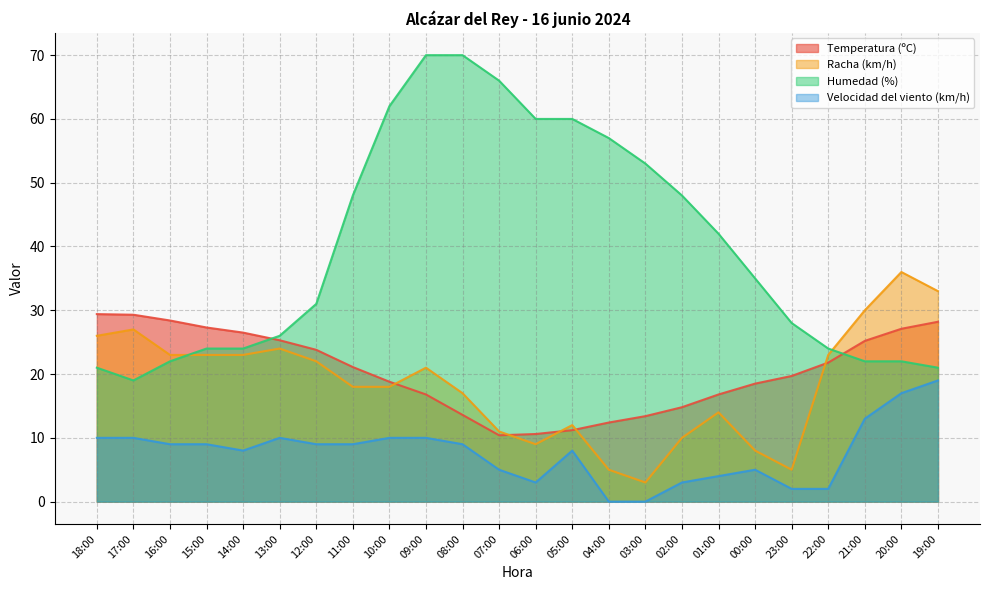

The Racha (km/h) series shows 23.0 at 15:00. True or false?

True